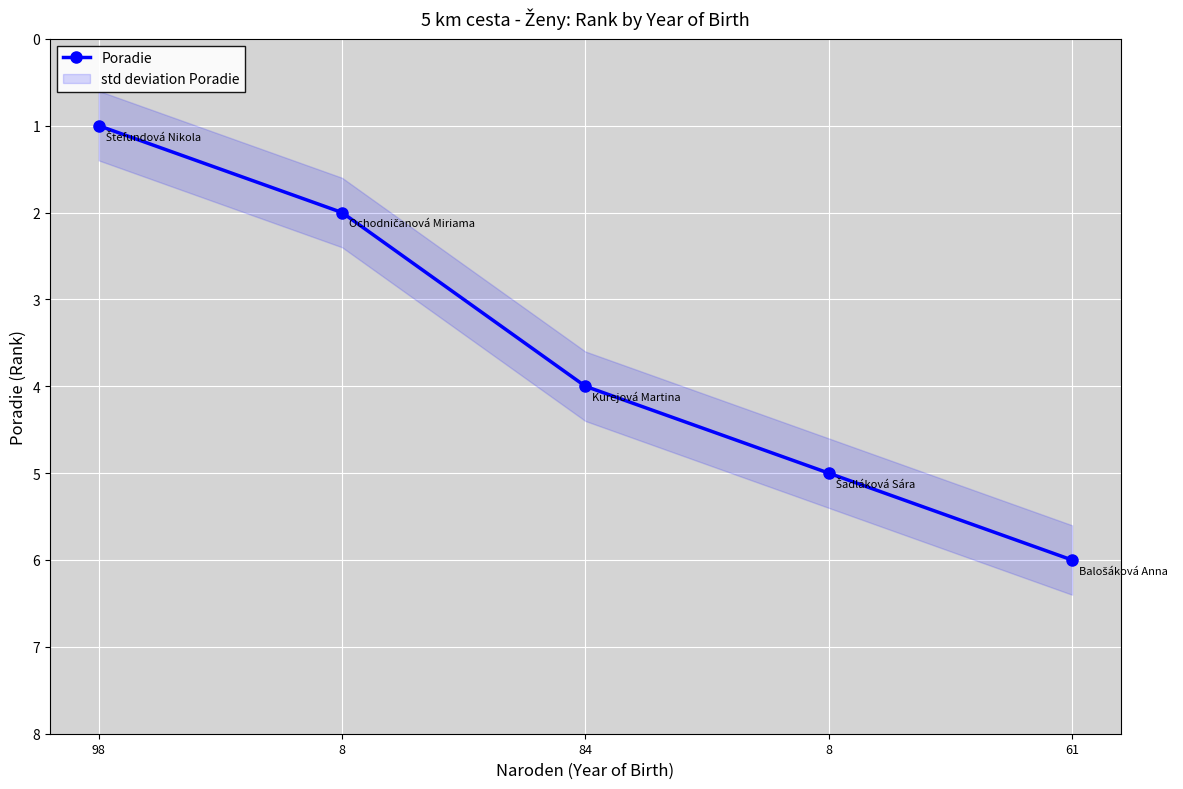

At which label does the data first exceed 4?

8